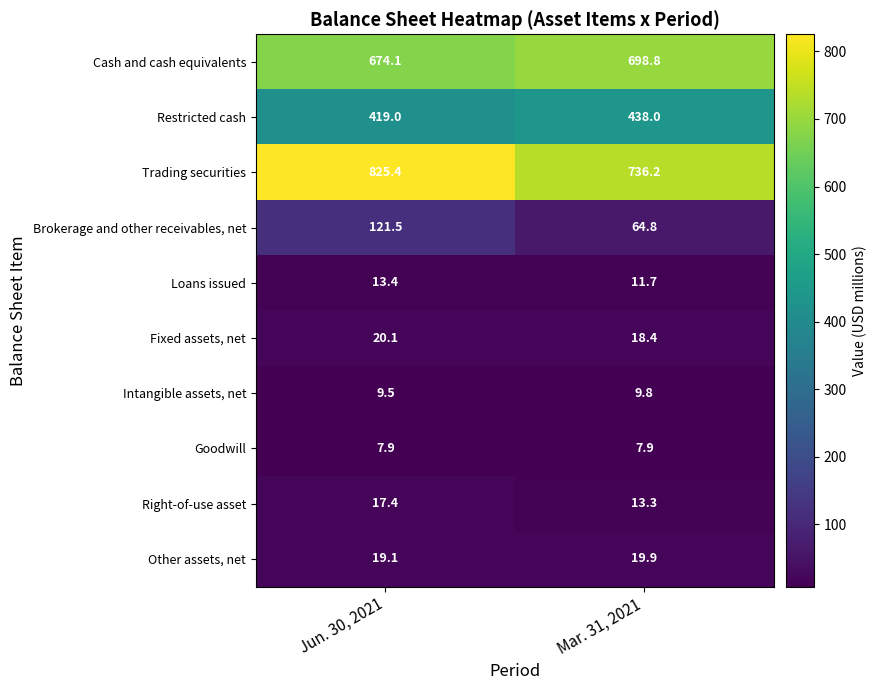

At which category is the sum across all series the highest?

Jun. 30, 2021